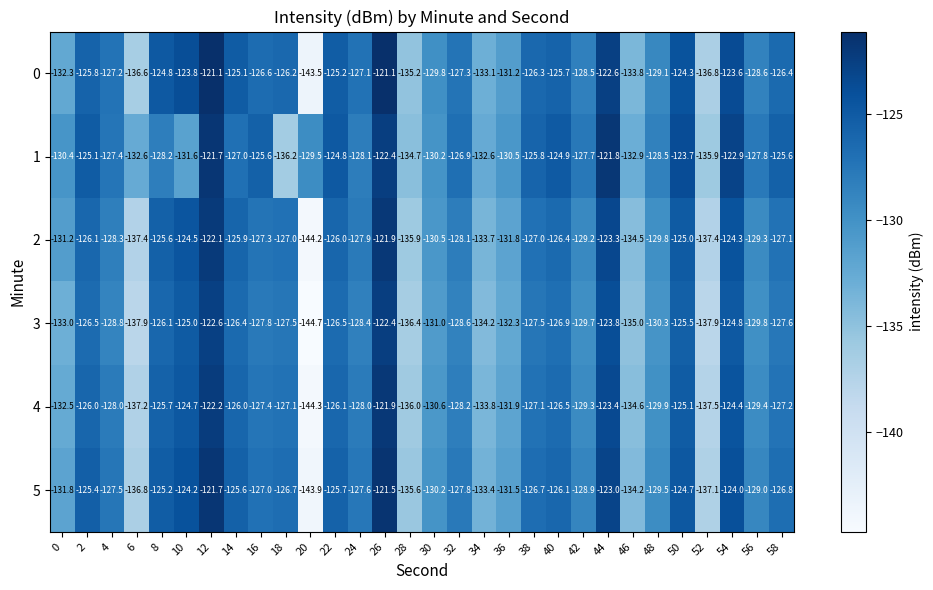

Which series has the largest total across all categories?

1